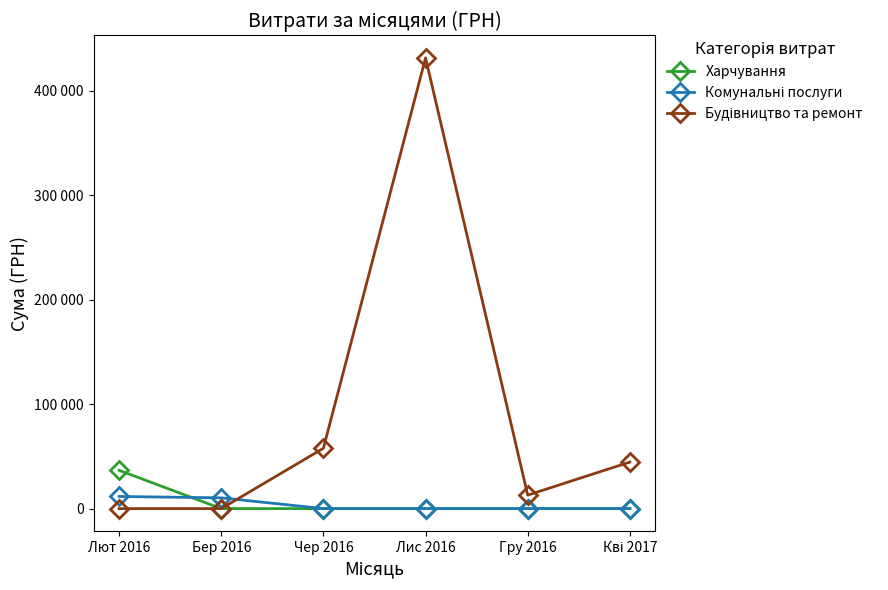

Does the chart have visible grid lines?

No